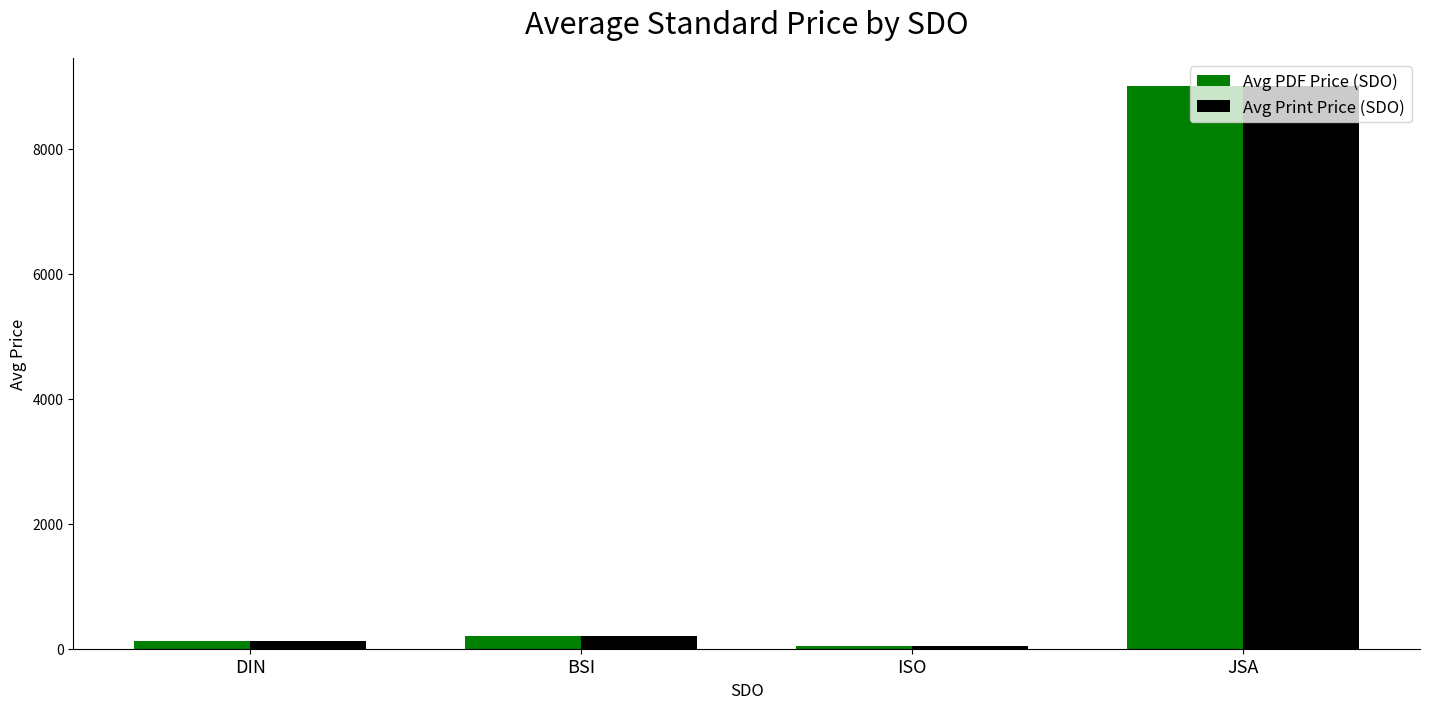

At which label does Avg Print Price (SDO) first exceed 209?

BSI